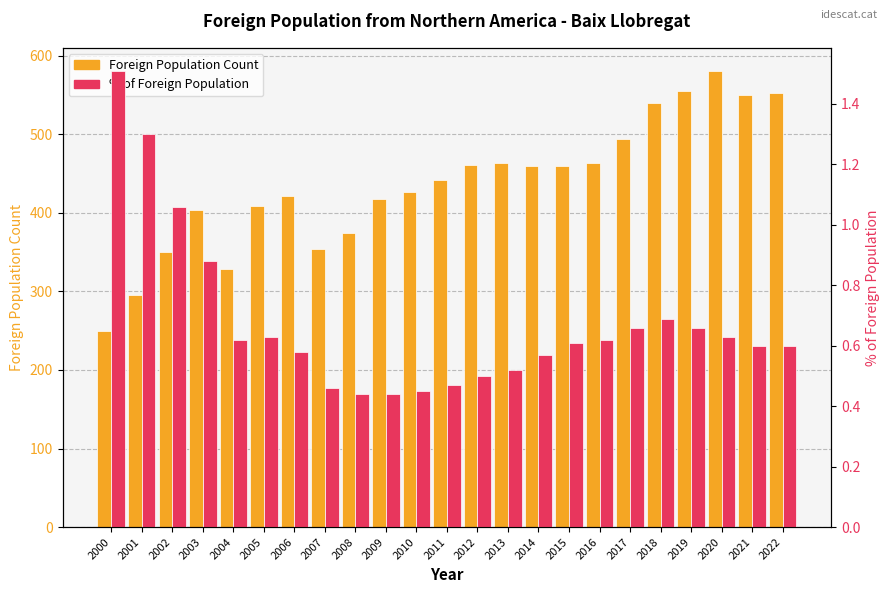

What is the value of the % of Foreign Population bar at the 18th from the left?

0.7